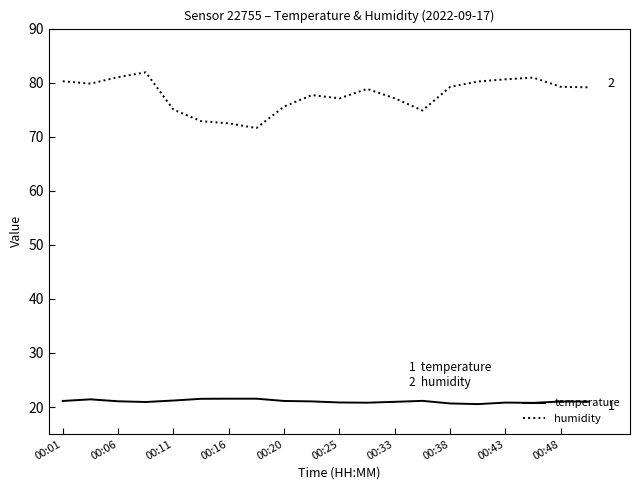

Which series has the widest spread of values?

humidity